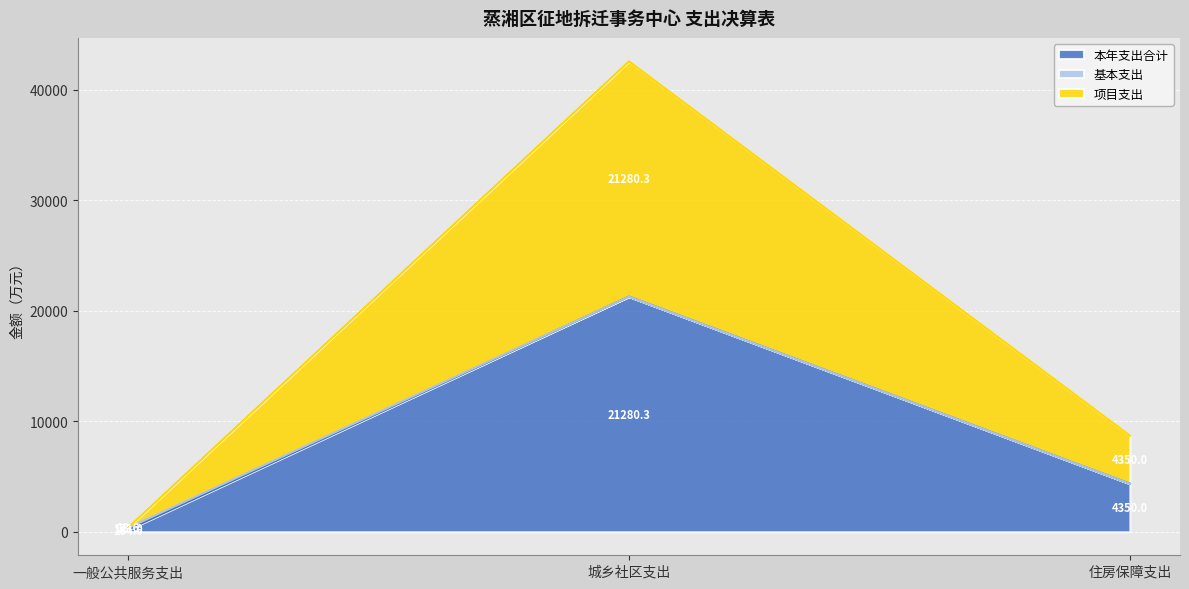

What is the label of the 1st point from the right?

住房保障支出